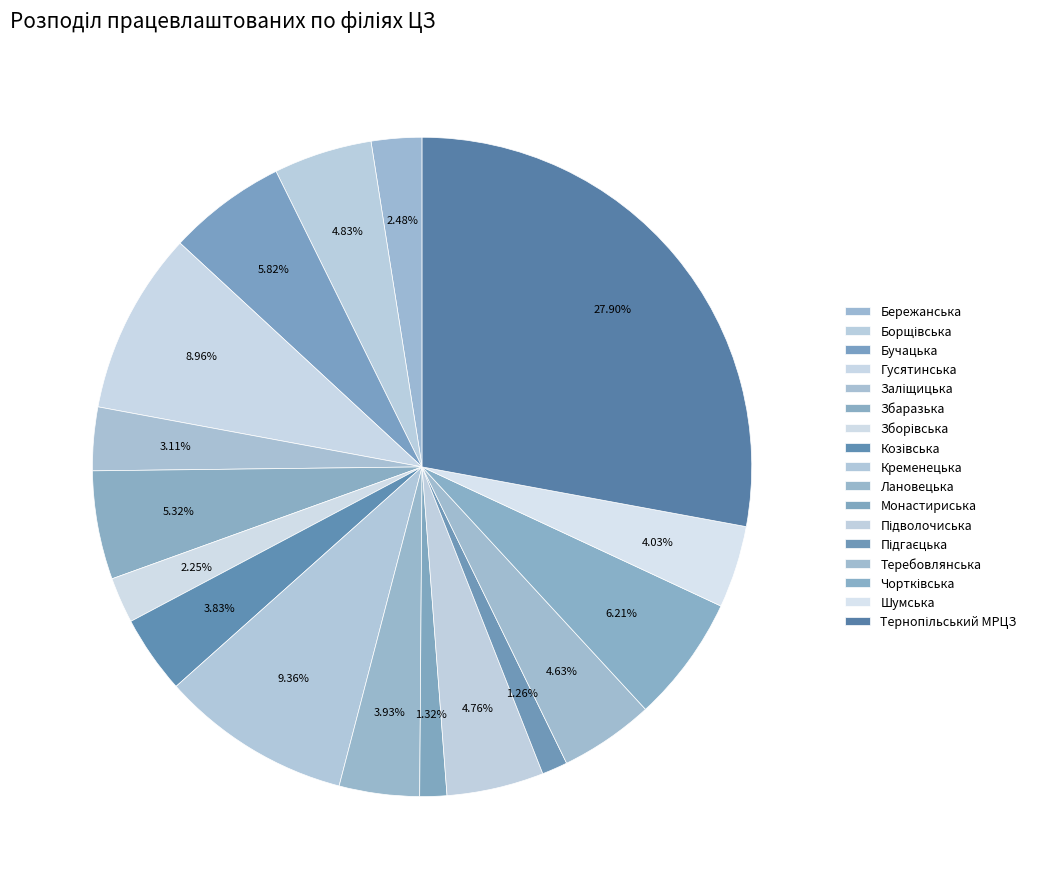

Is there any slice that represents more than half of the pie?

No